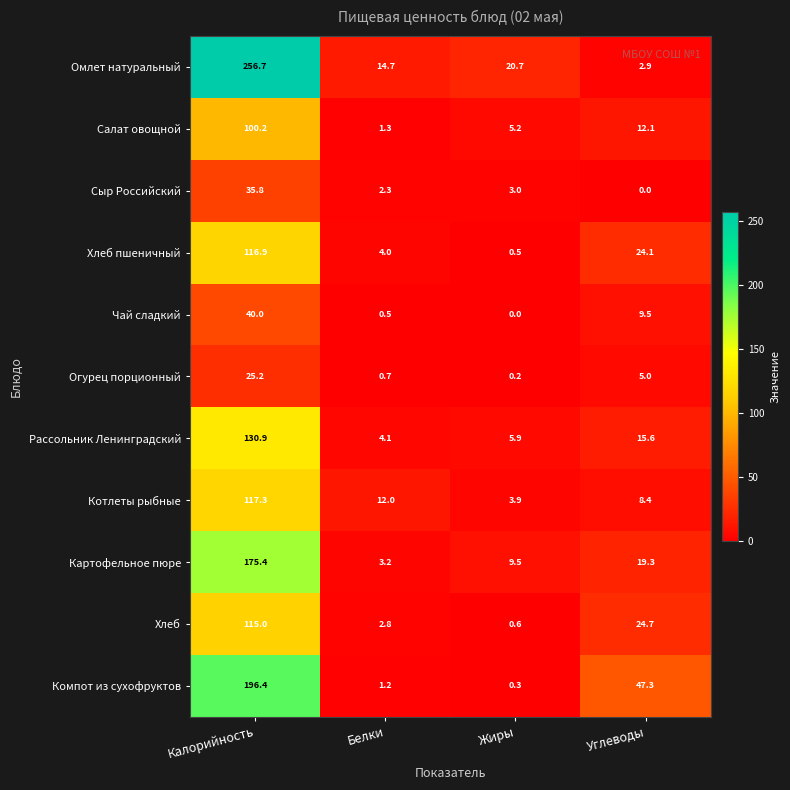

Between Белки and Жиры, which series saw the biggest shift?

Котлеты рыбные